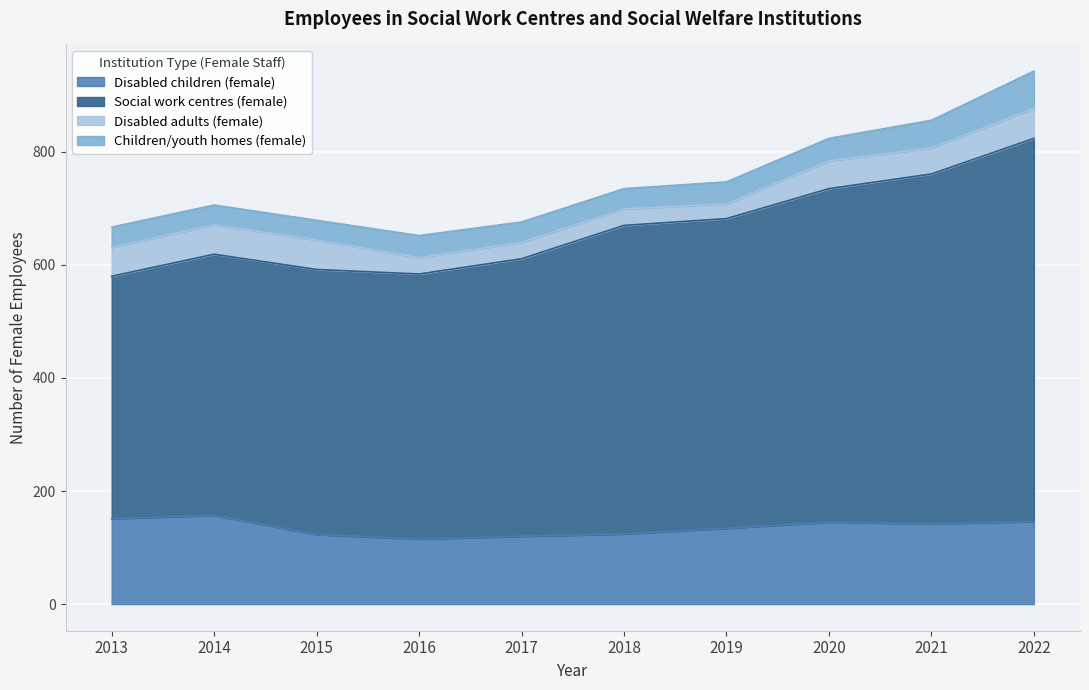

What is the value of the Disabled children (female) point at the 6th from the left?

124